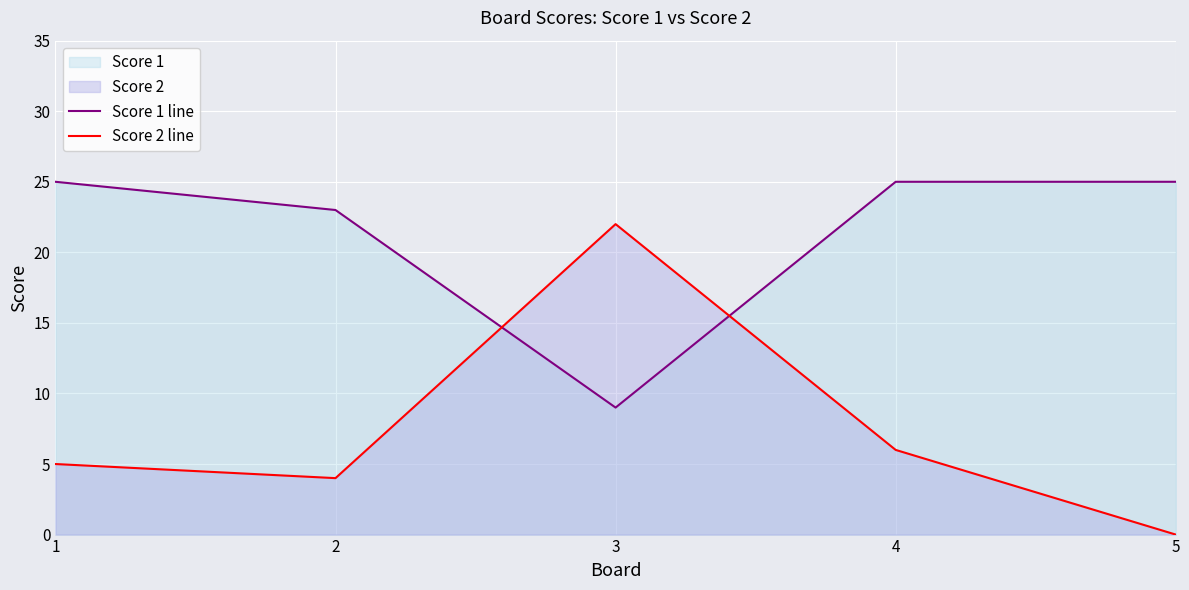

True or false: Score 2 line has a value of 6 at 4.

True